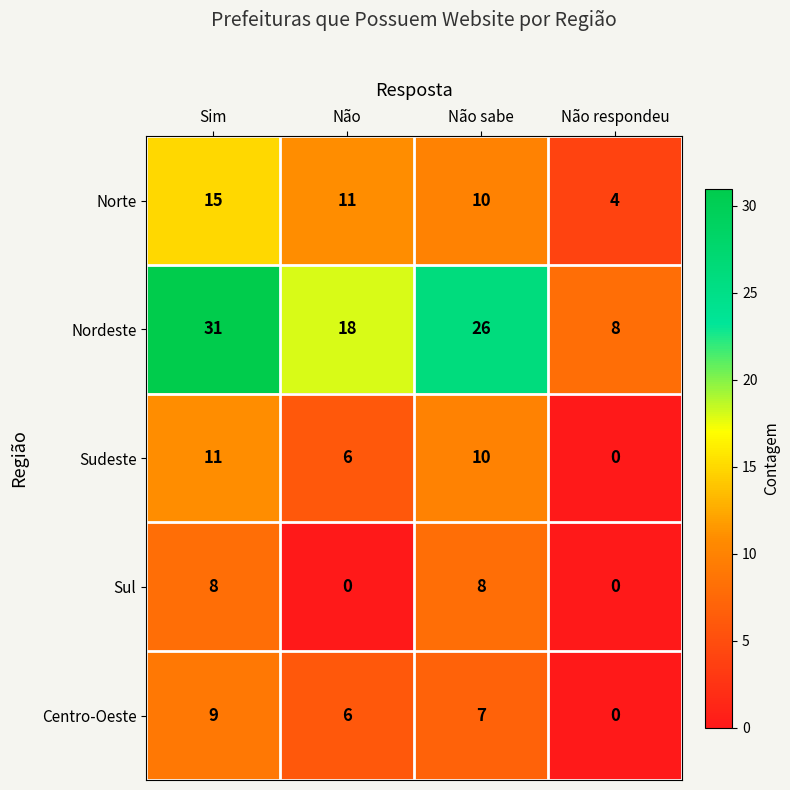

What is the spread (max minus min) of values at Não?

18